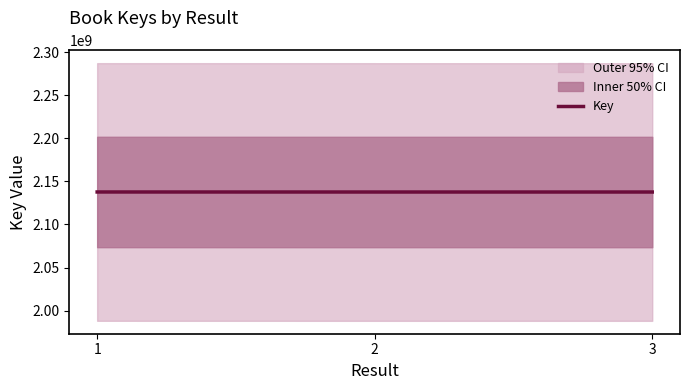

True or false: the data shows 1189406058 at 3.

False